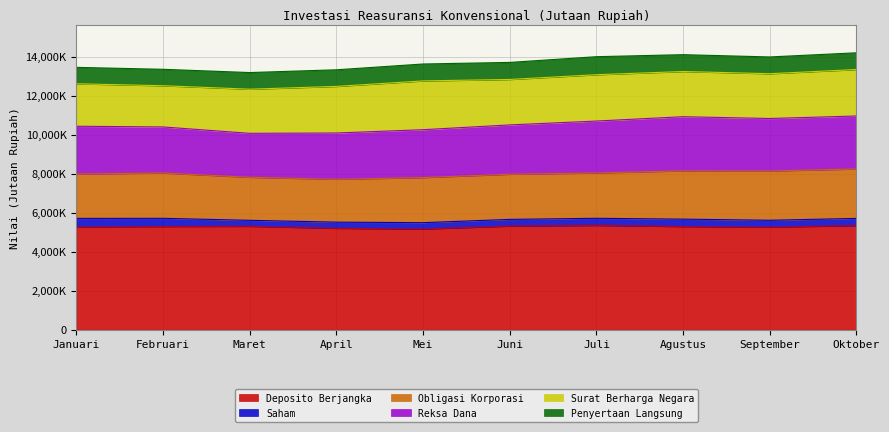

Which series has the largest total across all categories?

Deposito Berjangka